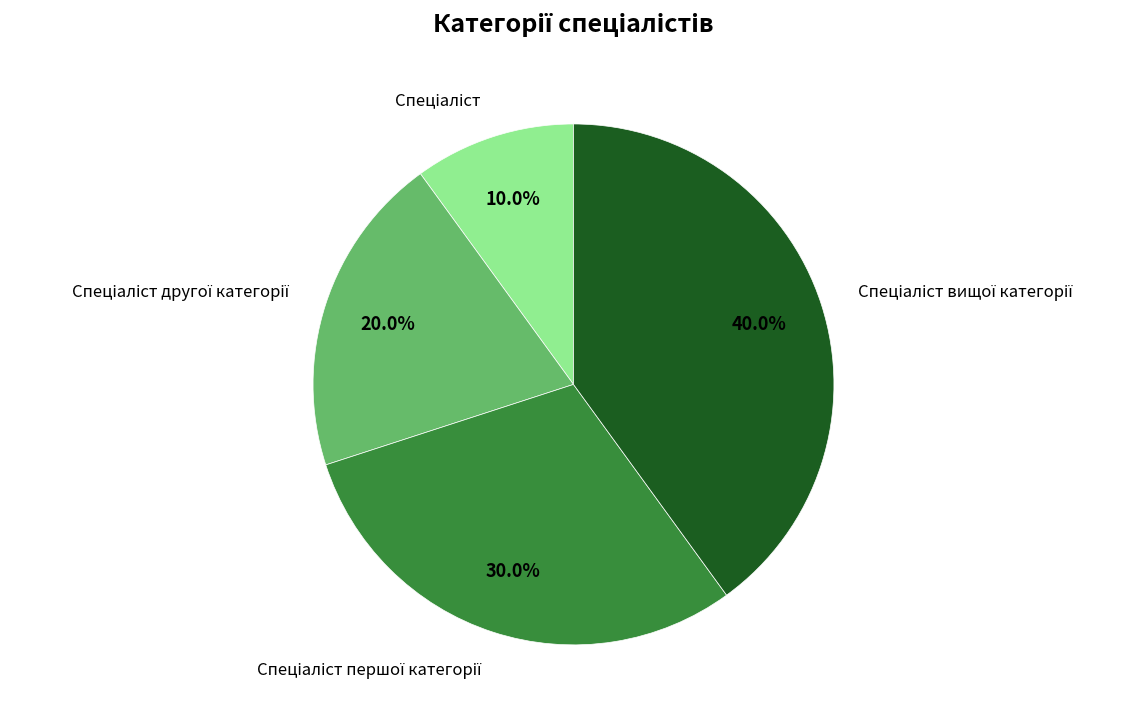

Does any single category account for the majority?

No